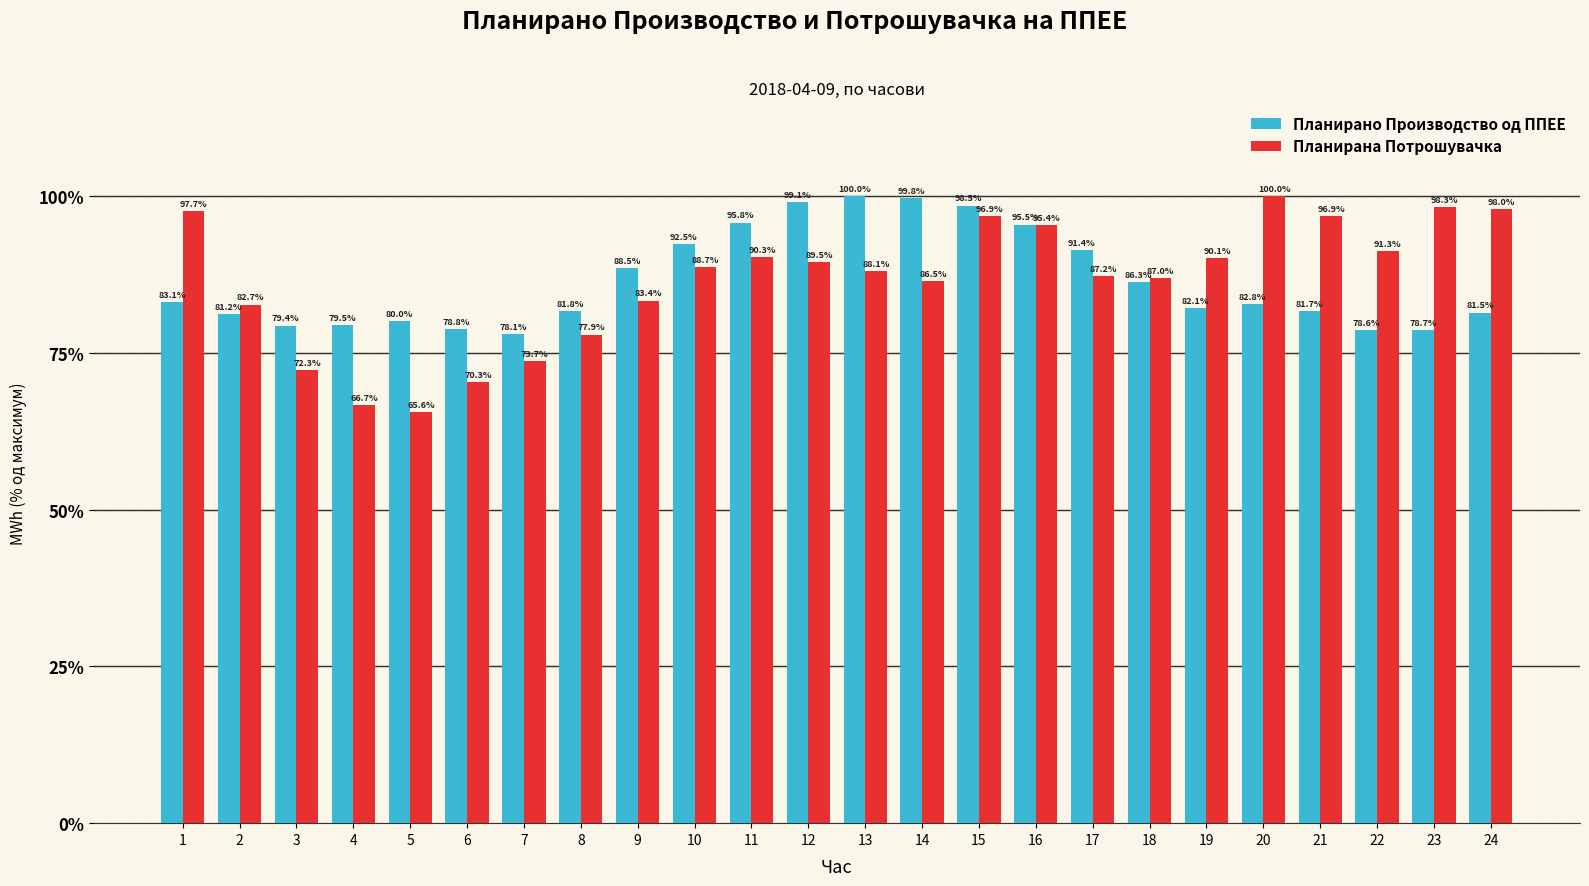

Is the value of Планирано Производство од ППЕЕ at 6 greater than the value of Планирана Потрошувачка at 6?

Yes